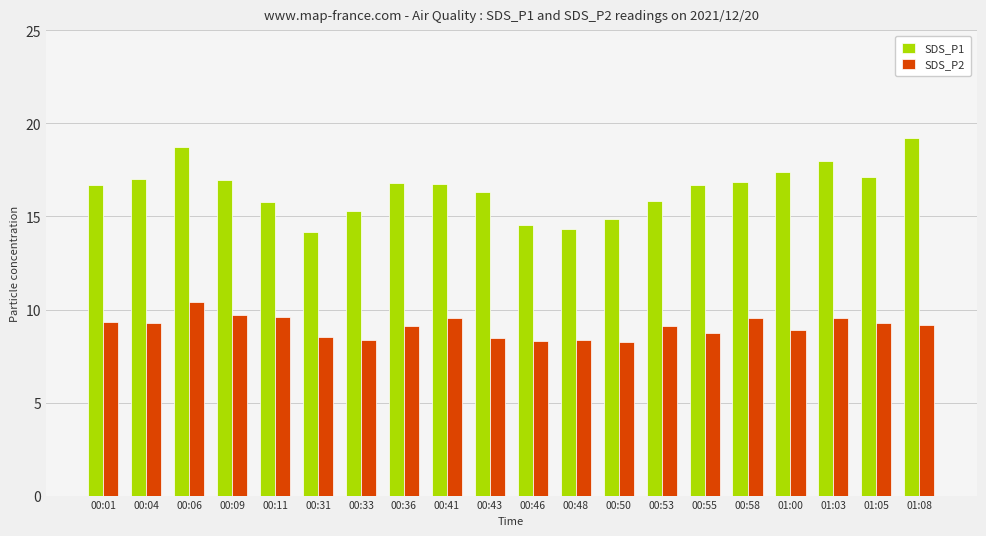

What is the difference between the SDS_P2 values at 01:08 and 00:01?

0.2